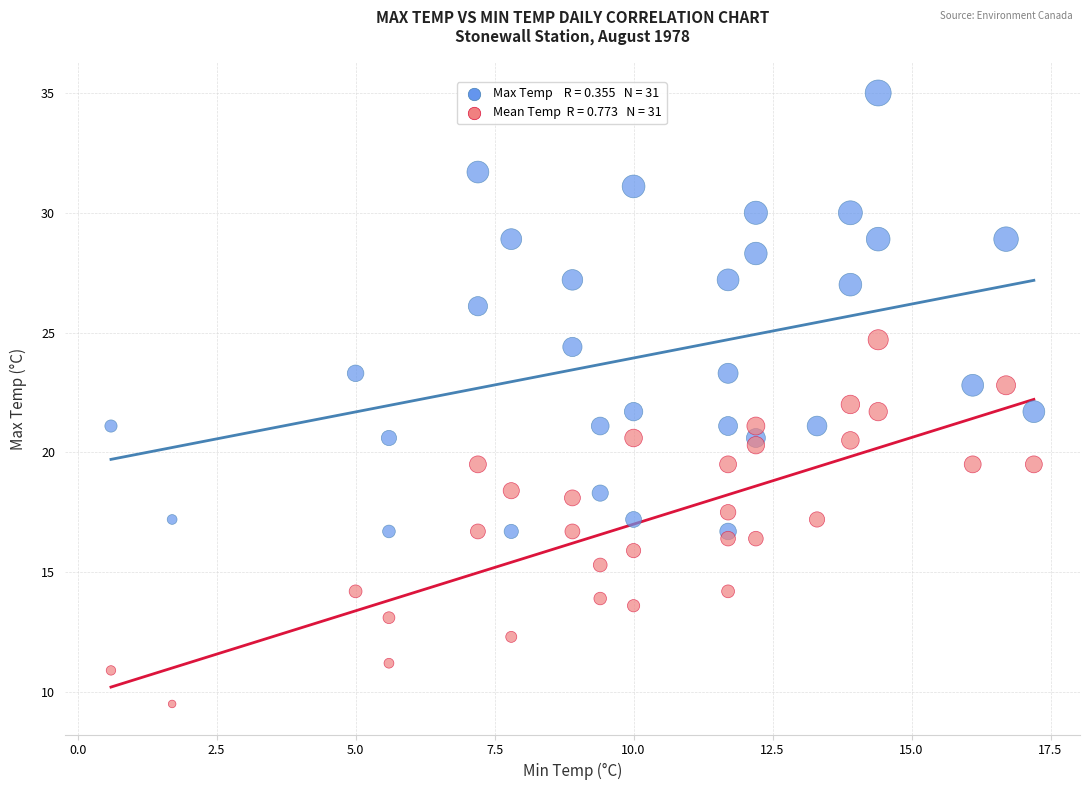

Across all data points, what is the range of Y values (max minus min)?

25.5